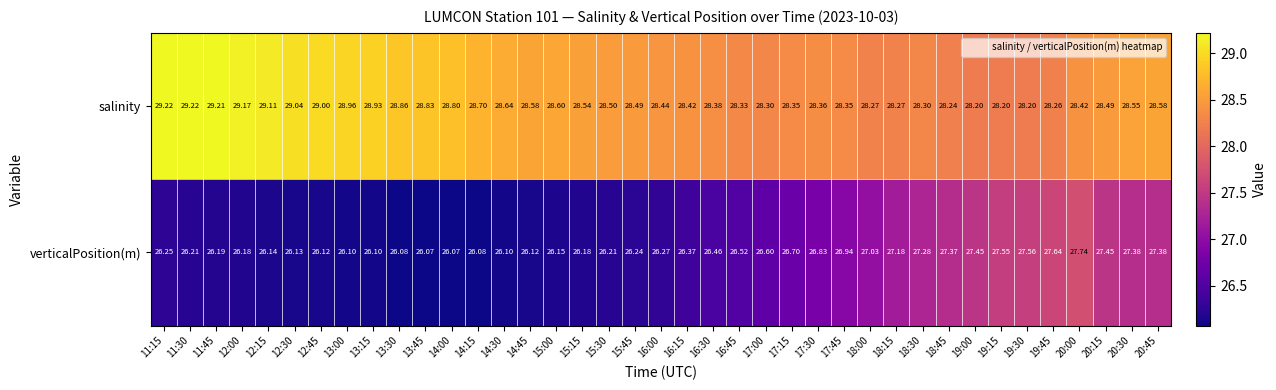

Rank the series at 18:30 from lowest to highest value.

verticalPosition(m), salinity